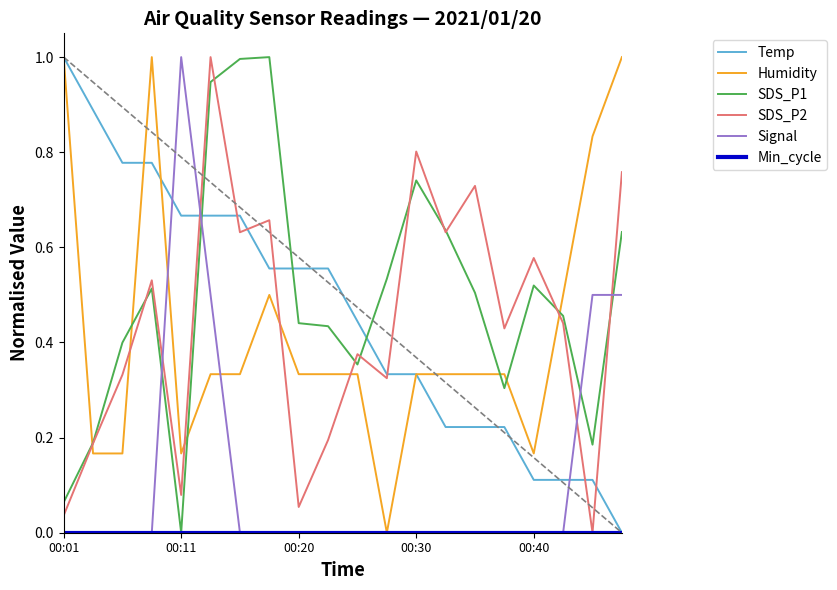

What is the highest value of the Humidity series?

1.0